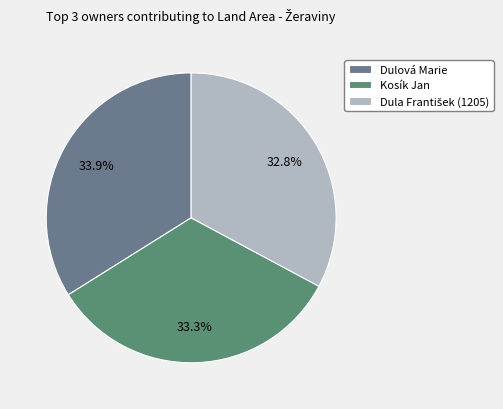

Is there a majority slice in this chart?

No